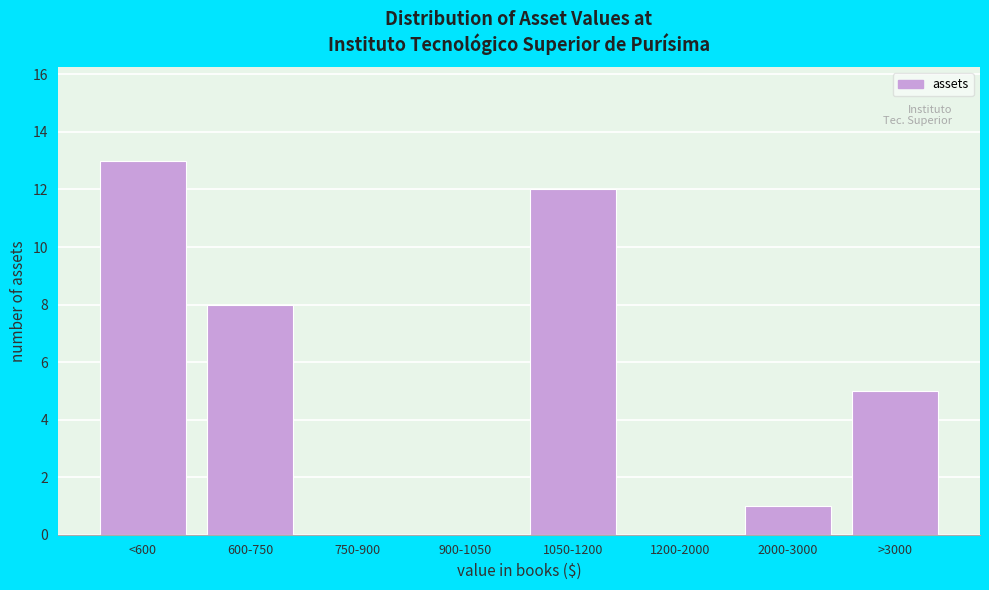

Reading left to right, list all the values displayed in this chart.

<600=13	600-750=8	750-900=0	900-1050=0	1050-1200=12	1200-2000=0	2000-3000=1	>3000=5